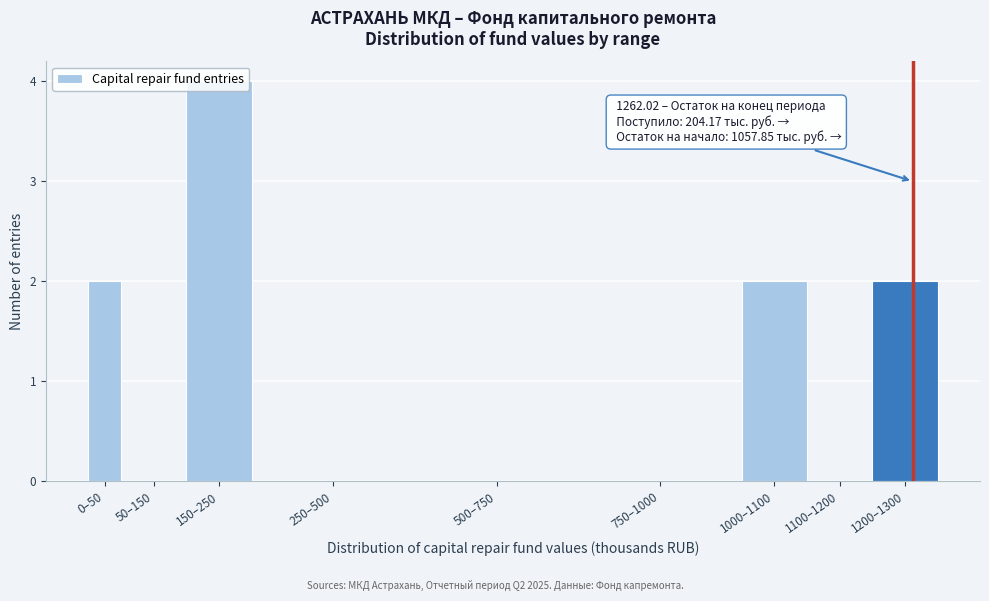

The chart shows a value of -2 at 1100–1200. True or false?

False